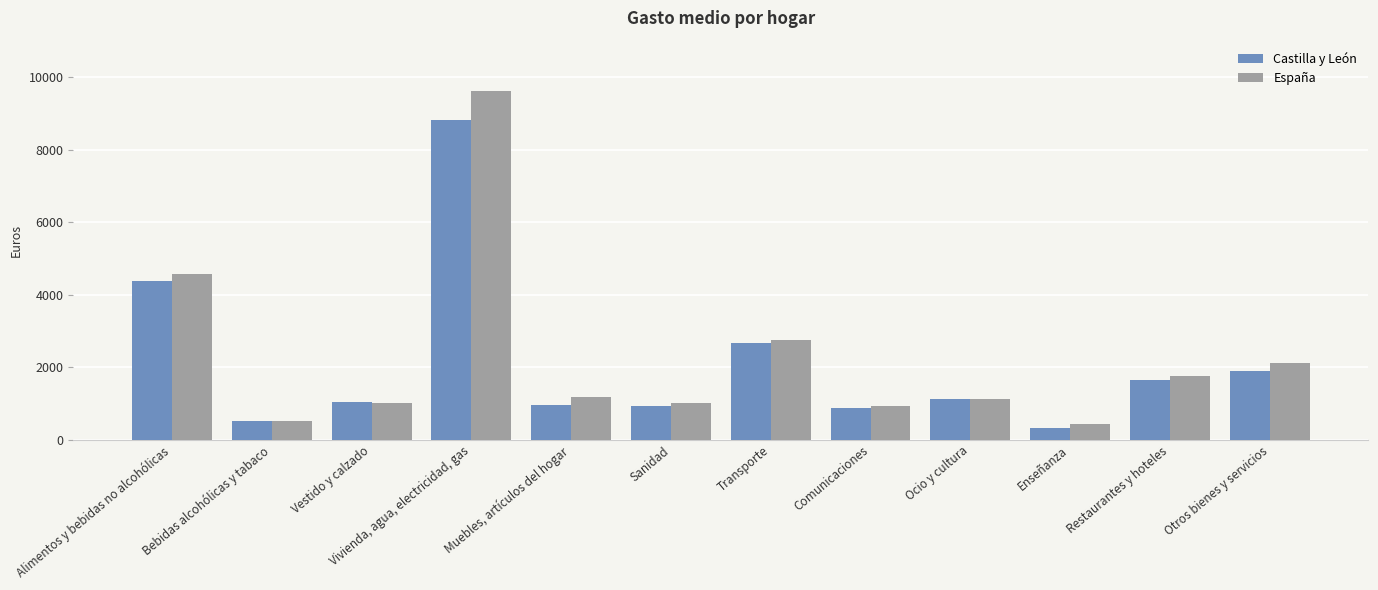

Which category has the lowest value across all series?

Enseñanza